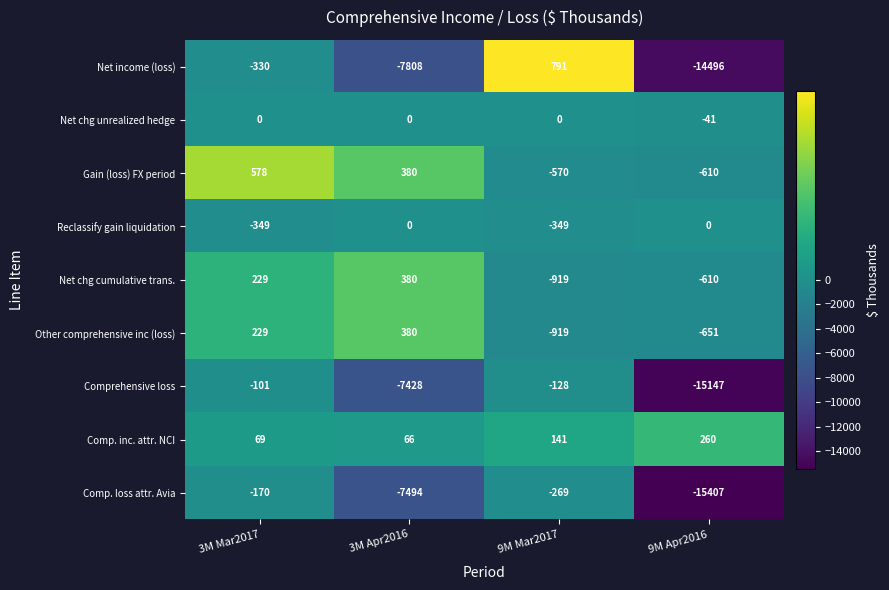

Which series has the largest range (max minus min)?

Net income (loss)